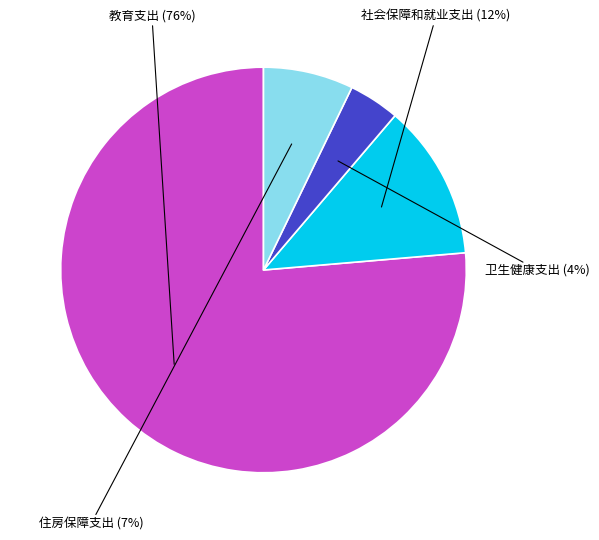

Does any single category account for the majority?

Yes